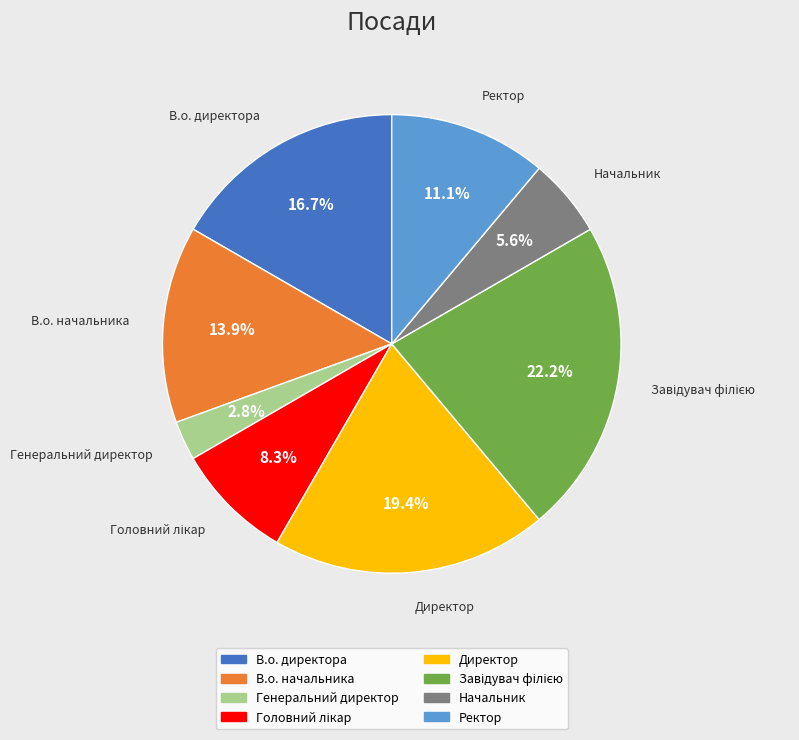

Is there a majority slice in this chart?

No